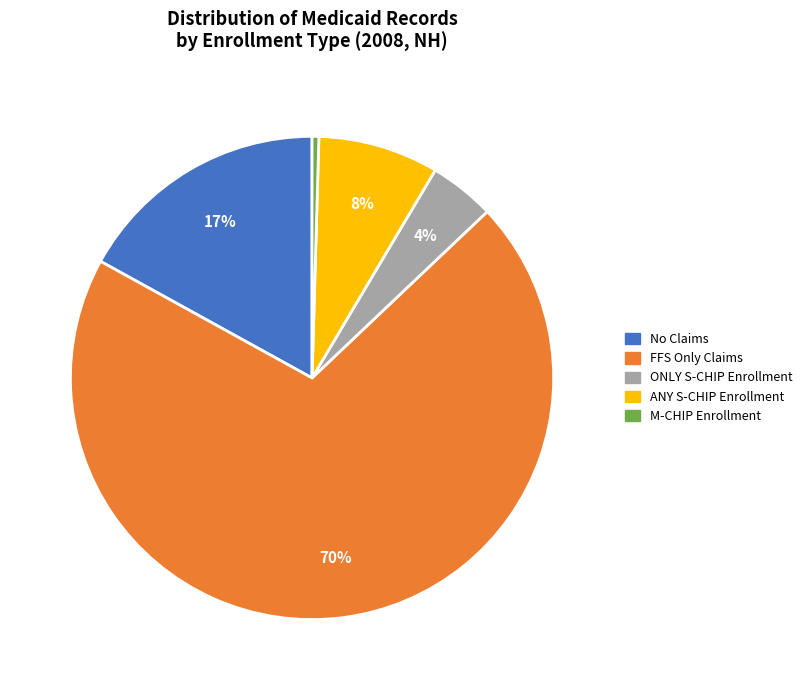

The No Claims slice represents 7% of the pie. True or false?

False